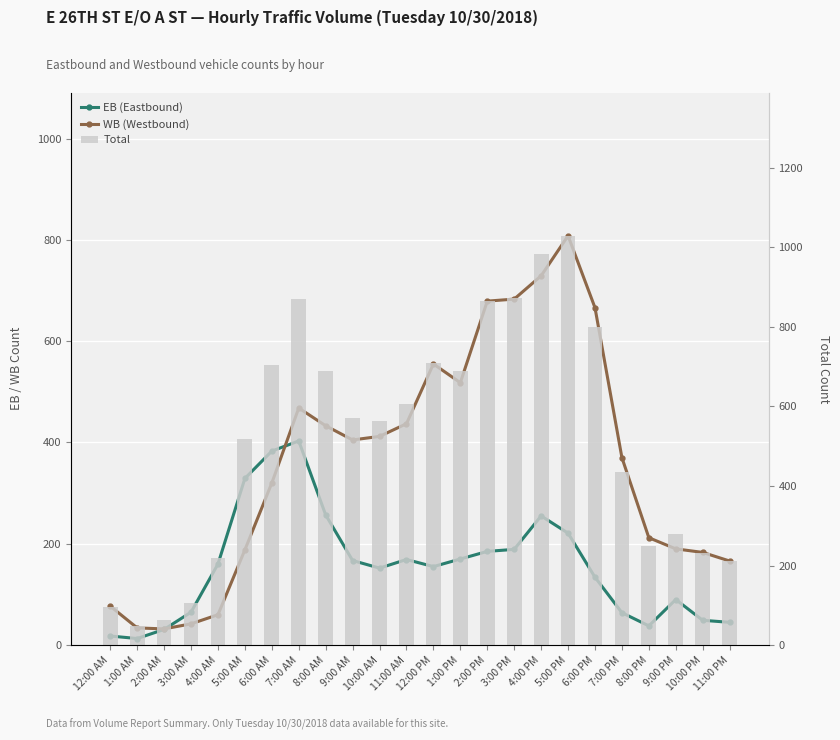

What are all the series names shown in the legend?

EB (Eastbound), WB (Westbound), Total